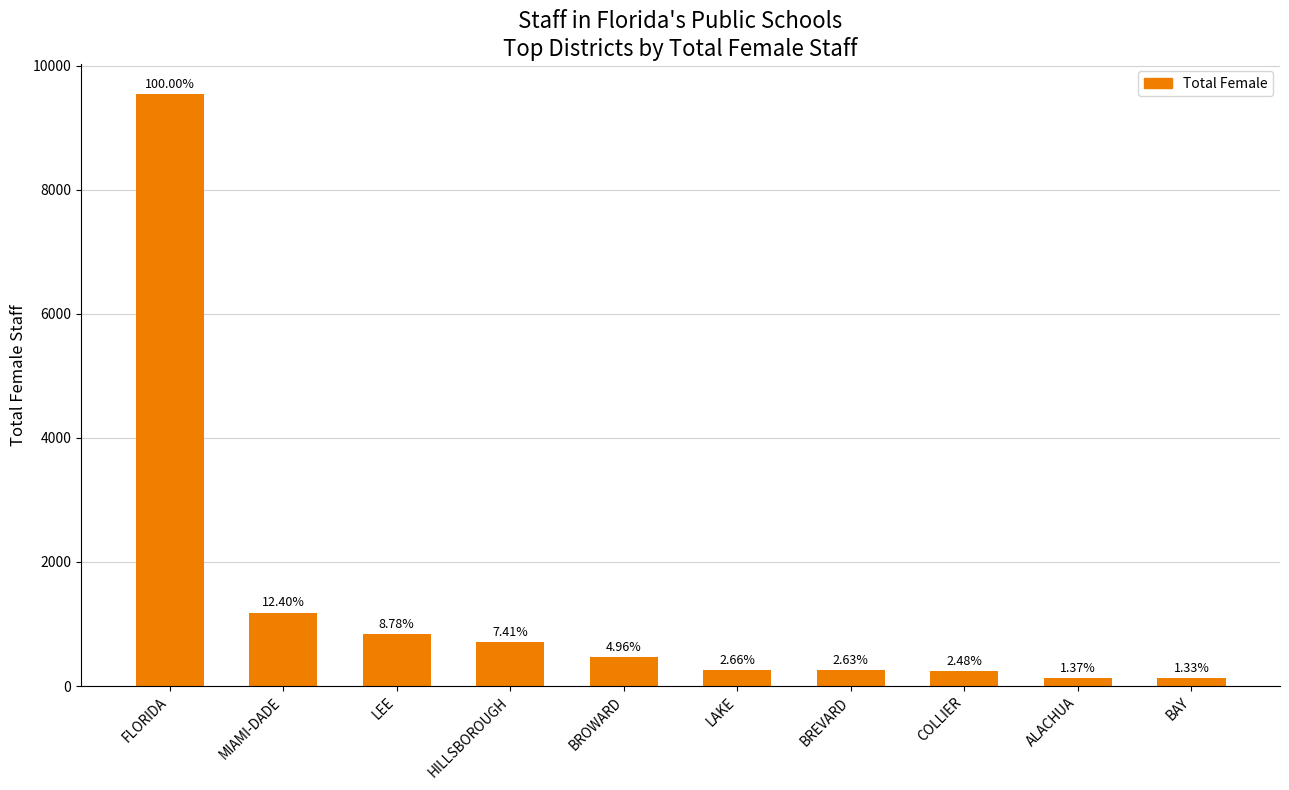

How many bars are there in total?

10